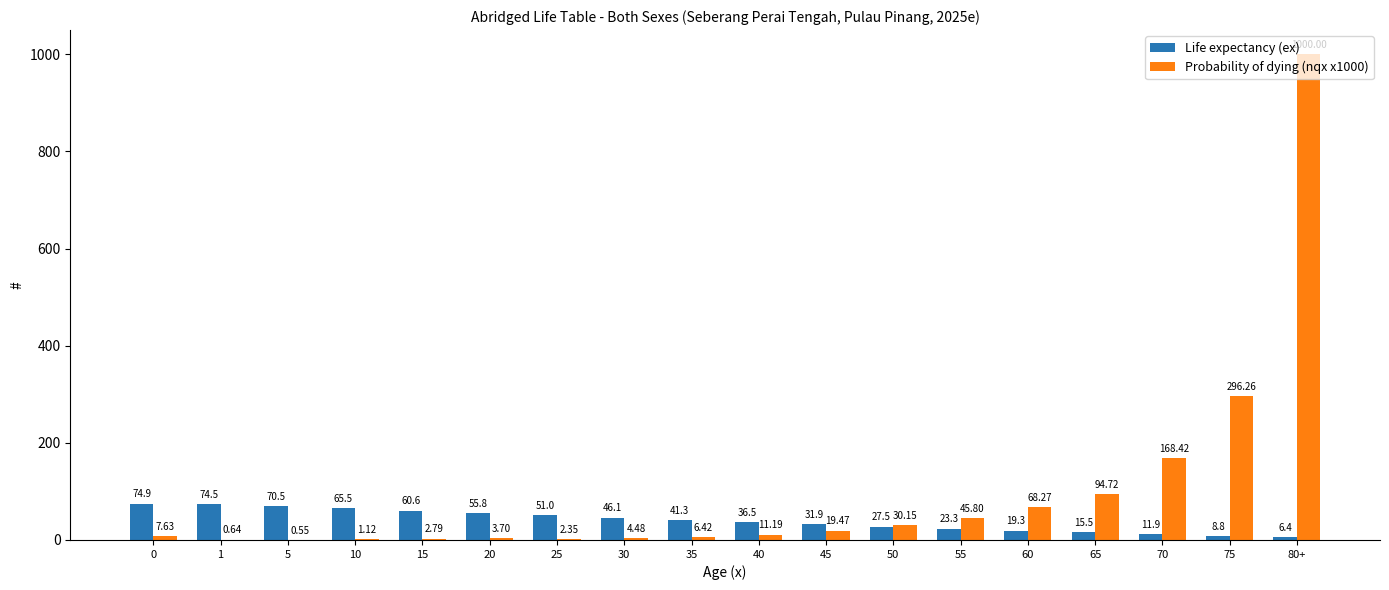

Is it true that Life expectancy (ex) equals 31.9 at 45?

True